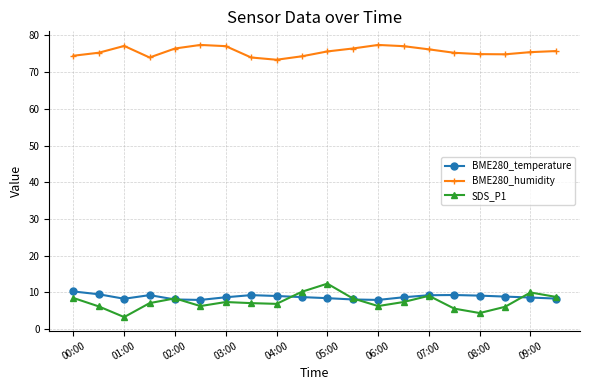

Rank the series by their maximum value, from highest to lowest.

BME280_humidity, SDS_P1, BME280_temperature